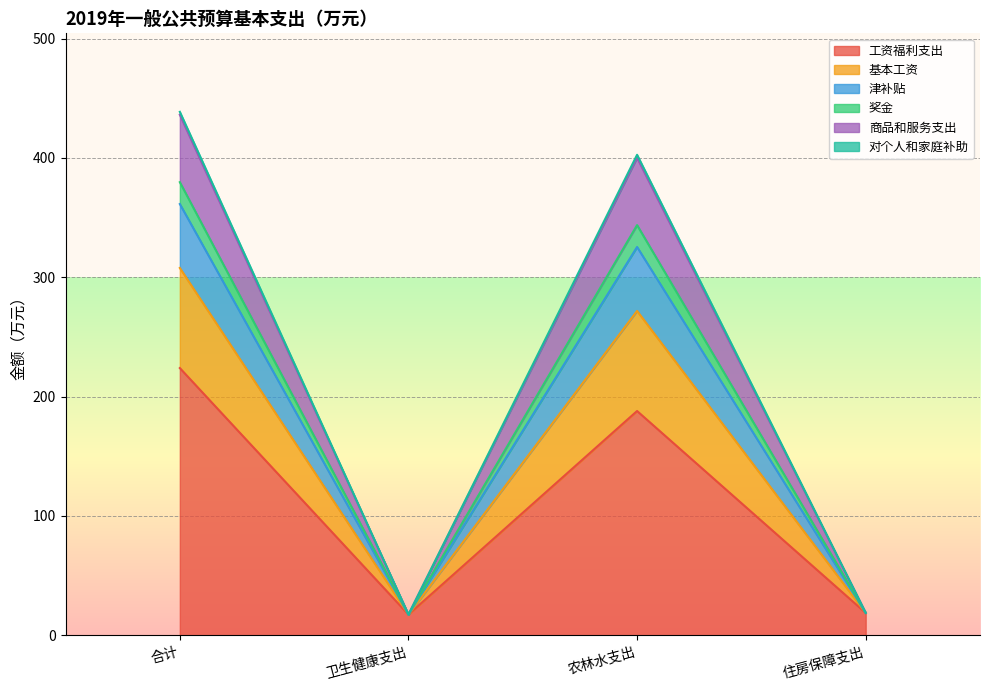

True or false: 工资福利支出 has a value of 91.5 at 农林水支出.

False